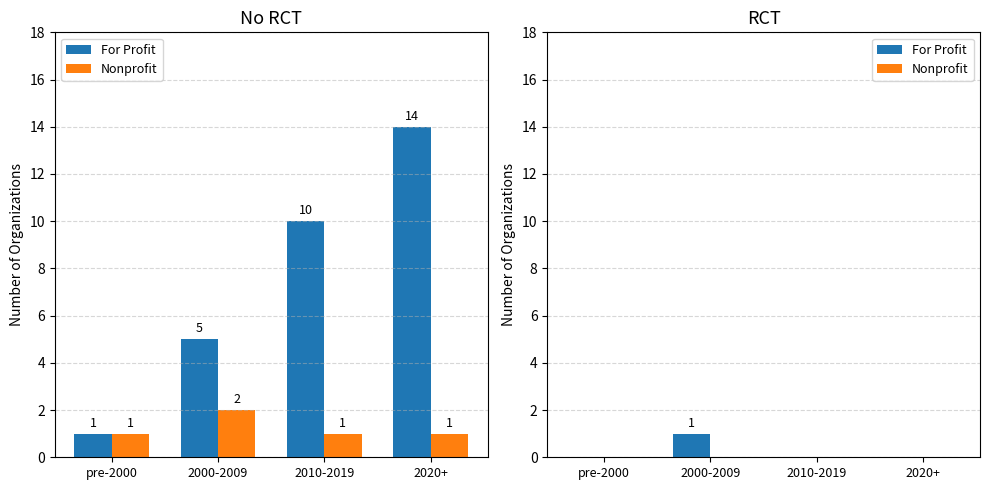

The For Profit series shows 0 at 2000-2009. True or false?

False